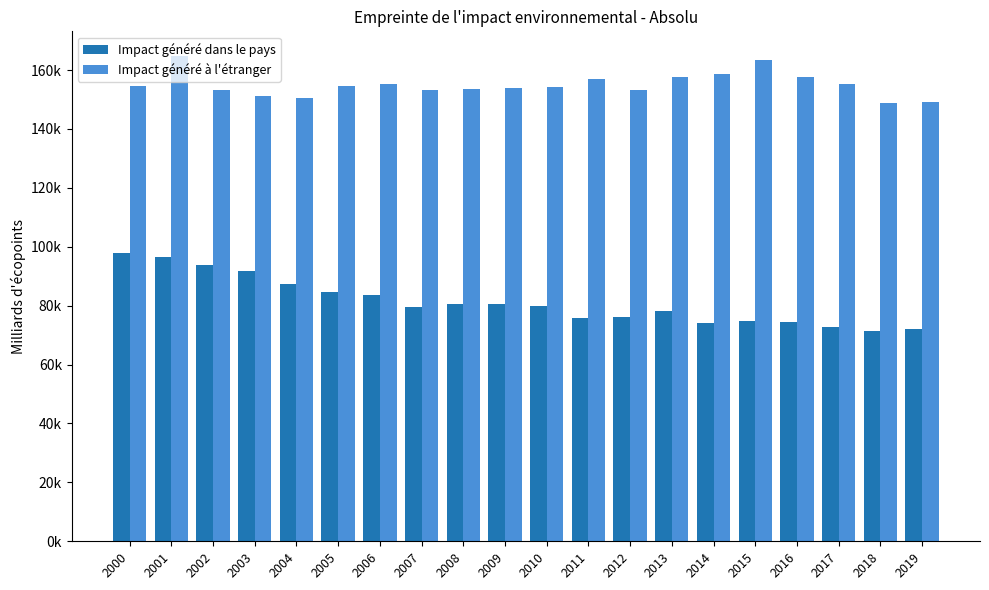

At which category is the sum across all series the highest?

2001